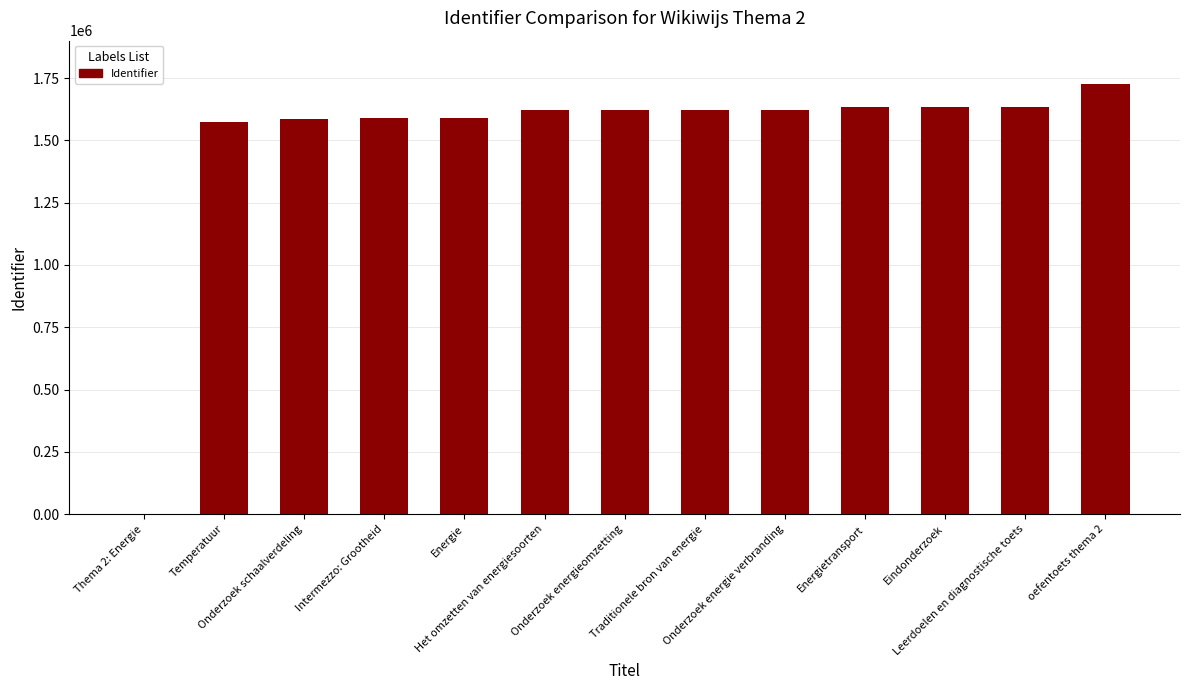

What is the sum of all values?

19454299